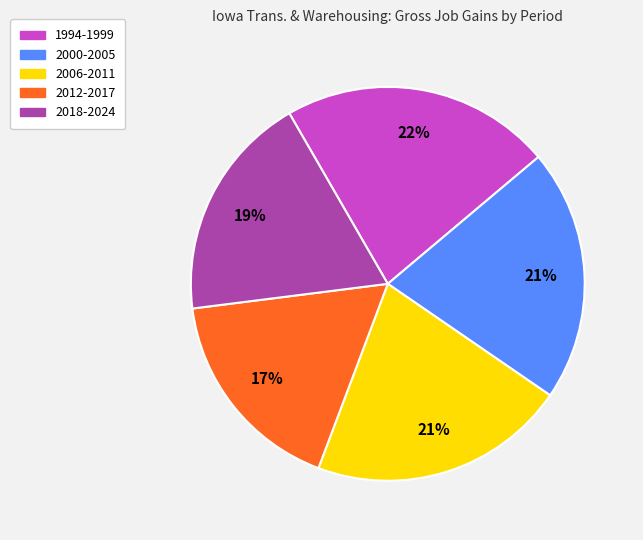

To the nearest percent, what is the difference between the largest and smallest slice percentages?

5%